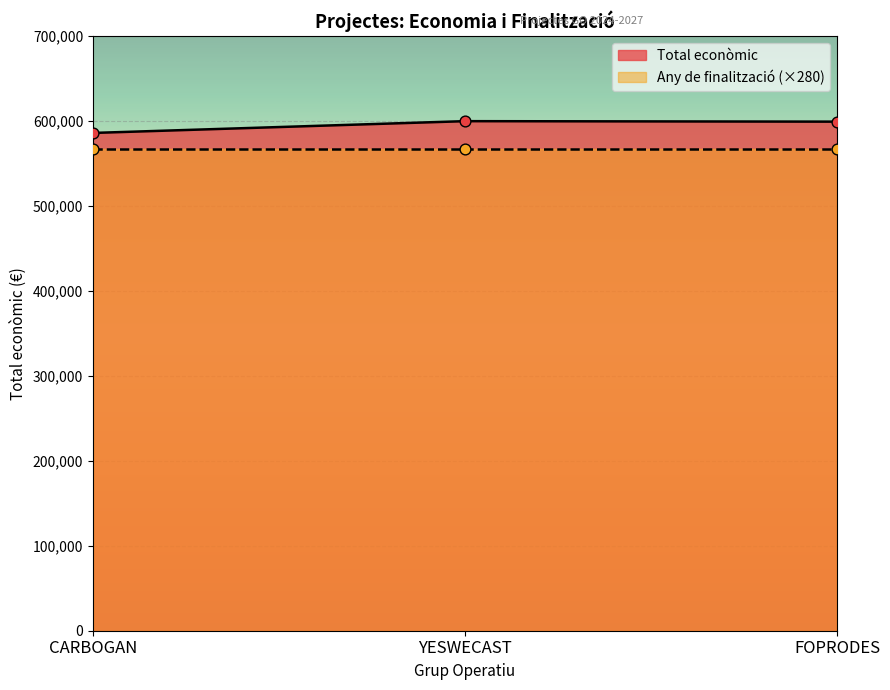

What is the change in value from CARBOGAN to FOPRODES?

+13297